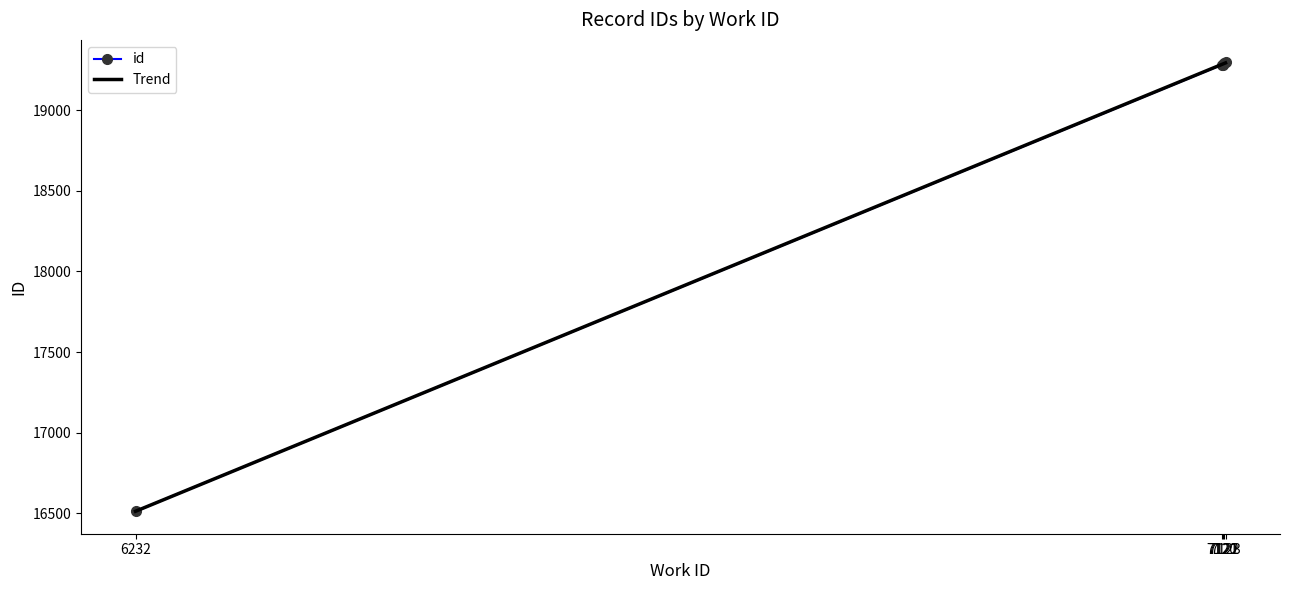

Which series has the widest spread of values?

id